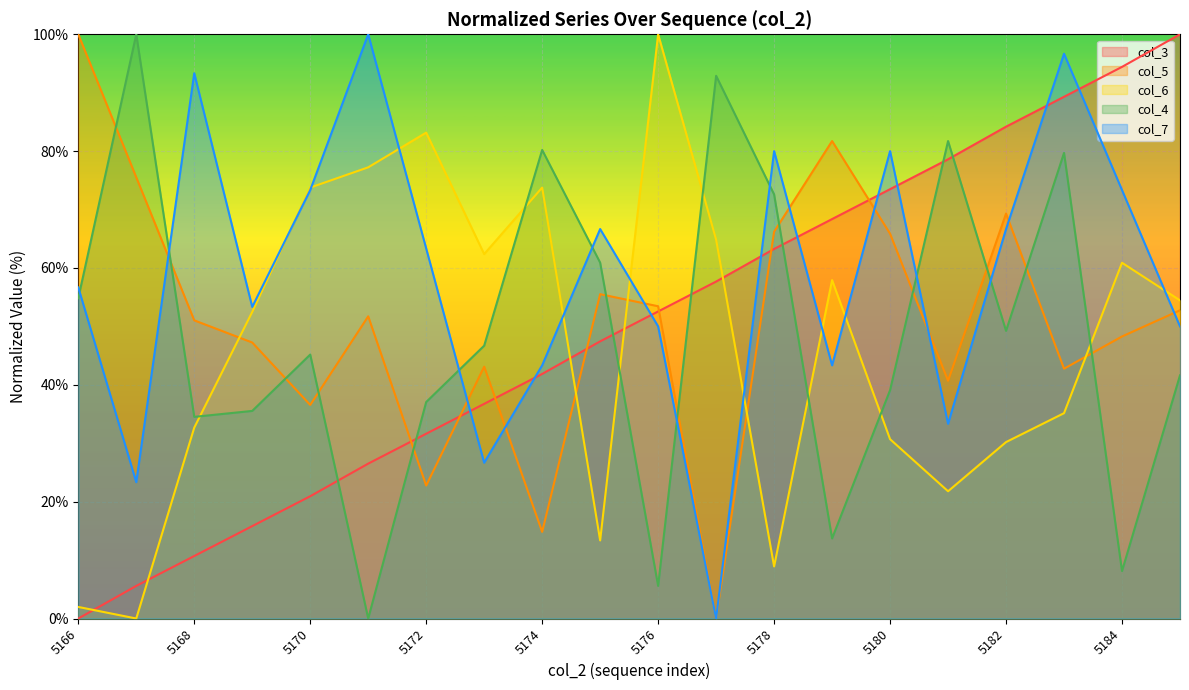

True or false: col_7 has more than 1 interior local peaks.

True